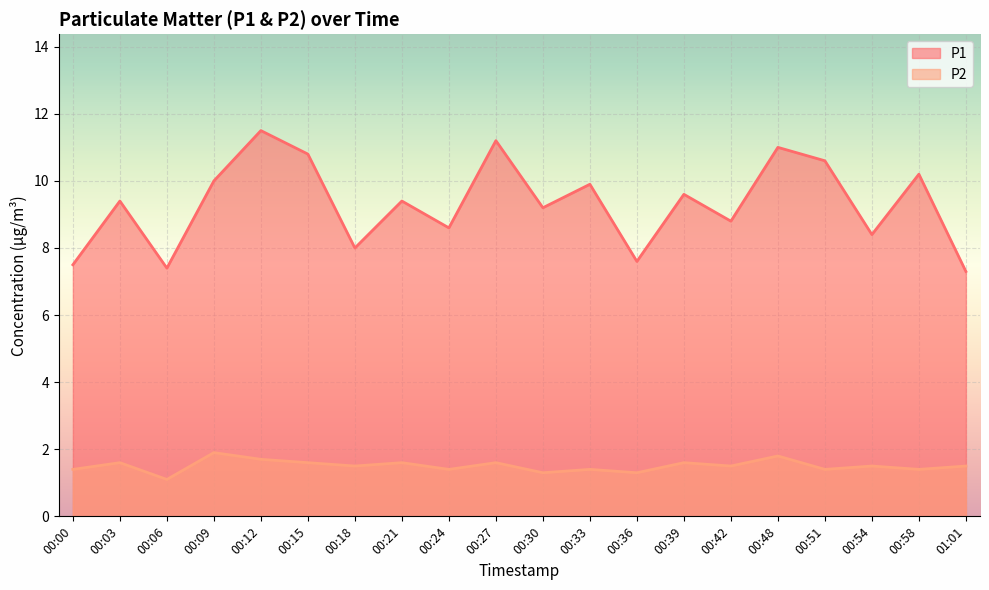

True or false: P2 and P1 intersect in this chart.

False